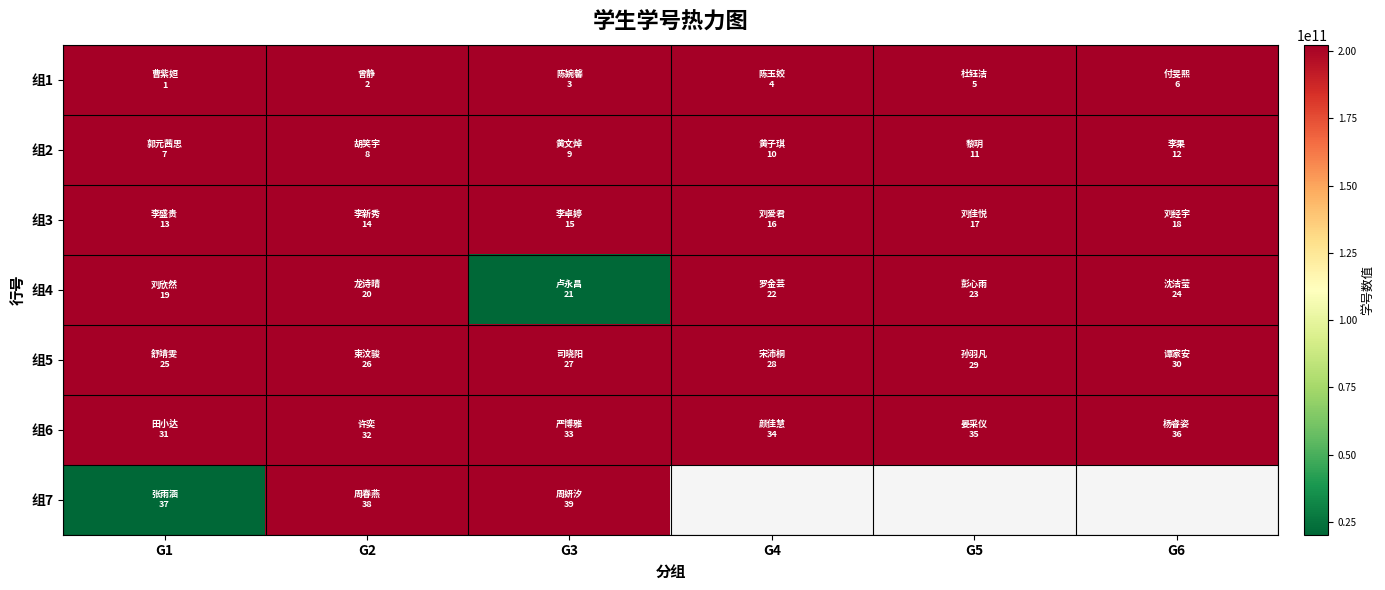

Between G2 and G4, which is larger?

G2